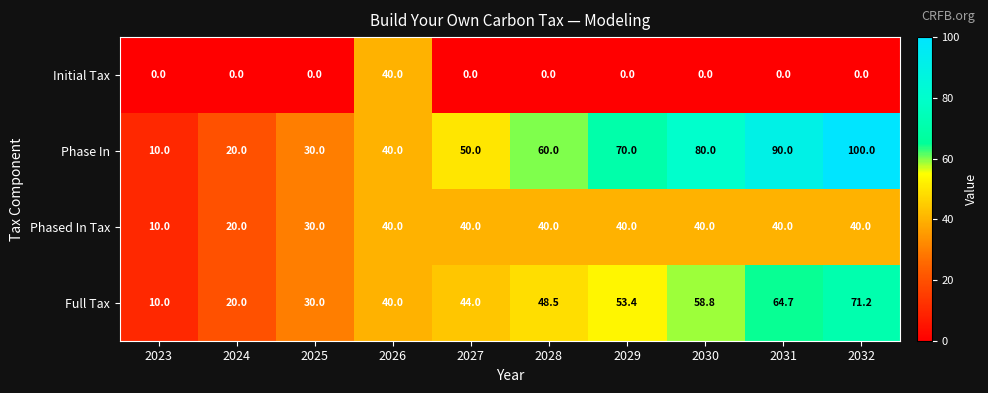

Rank the series by their average value, from highest to lowest.

Phase In, Full Tax, Phased In Tax, Initial Tax